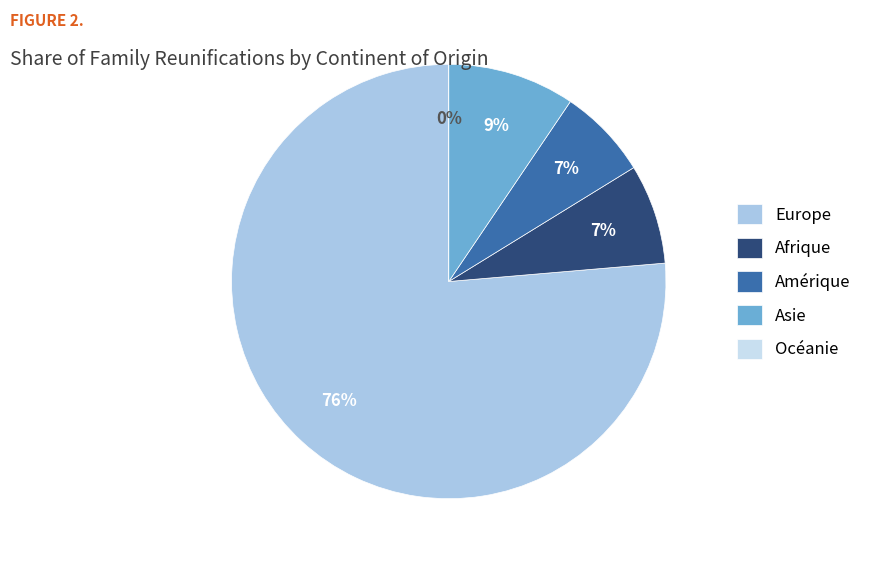

To the nearest percent, what is the difference between the Amérique and Océanie slice percentages?

7%